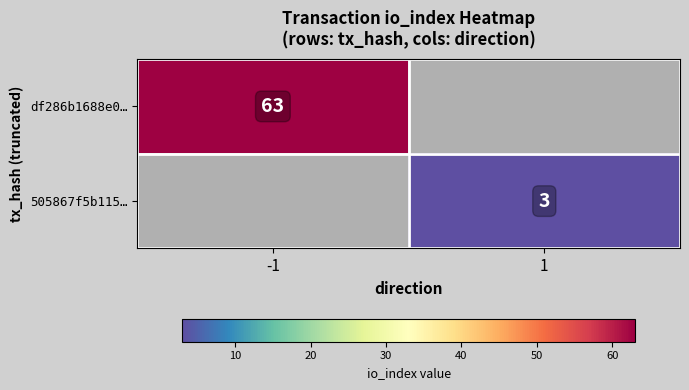

The value of 505867f5b115… at 1 is 2. True or false?

False